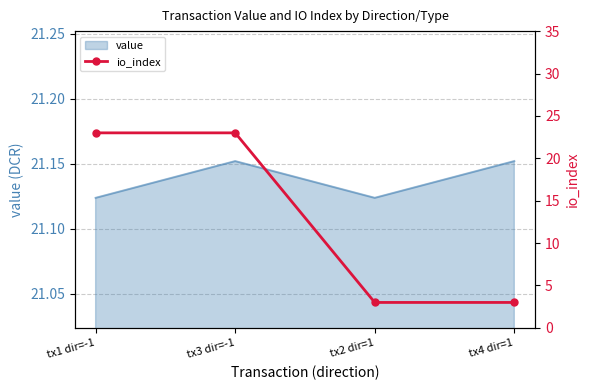

Which has a higher value, tx3 dir=-1 or tx4 dir=1?

tx3 dir=-1